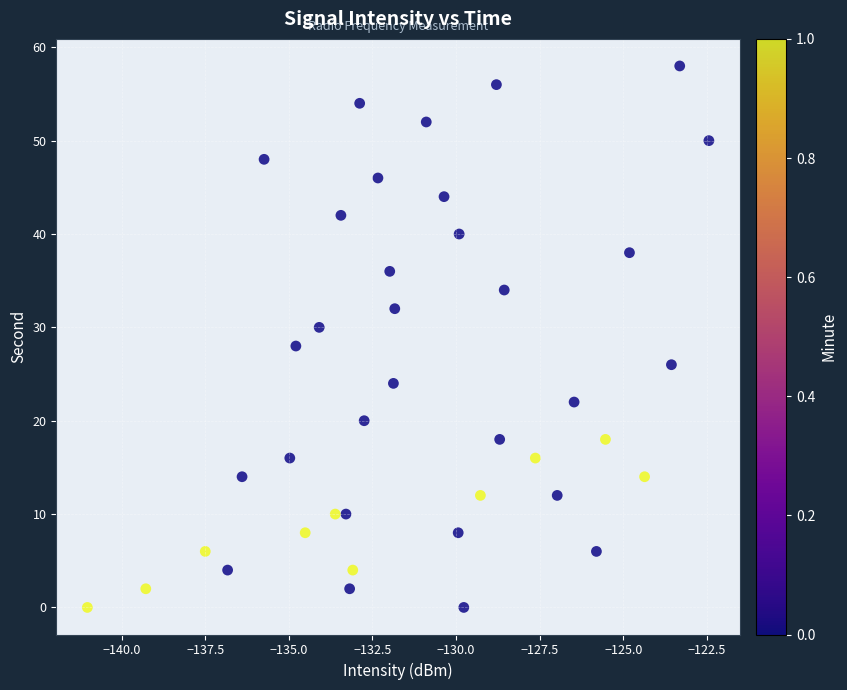

What is the range of Y values (max minus min)?

58